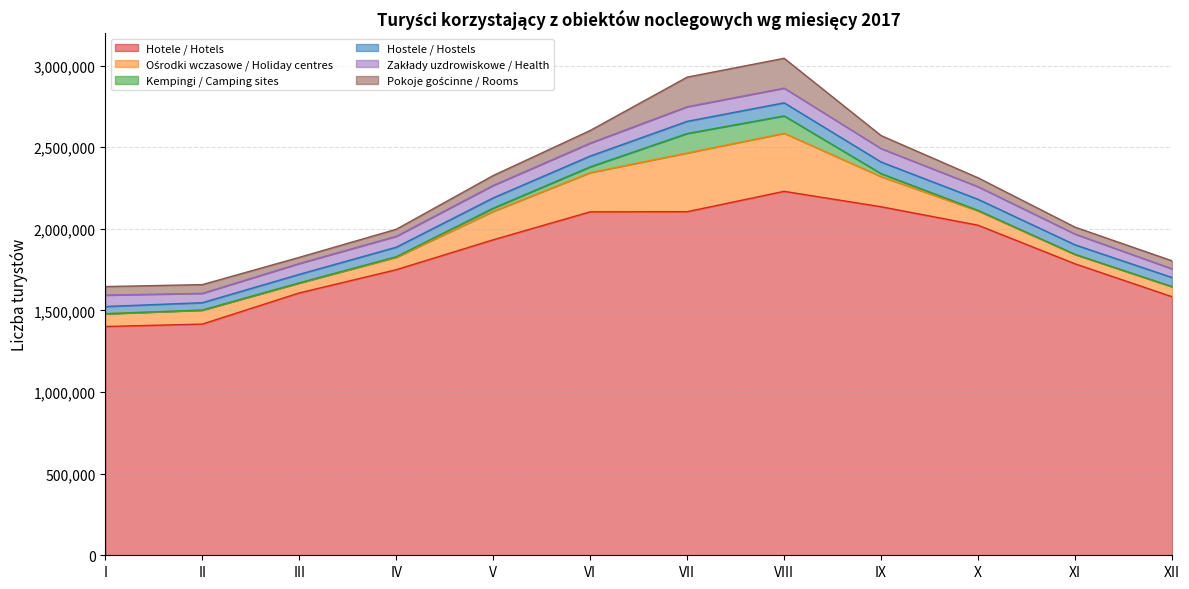

True or false: Hotele / Hotels has a value of 2445993 at III.

False